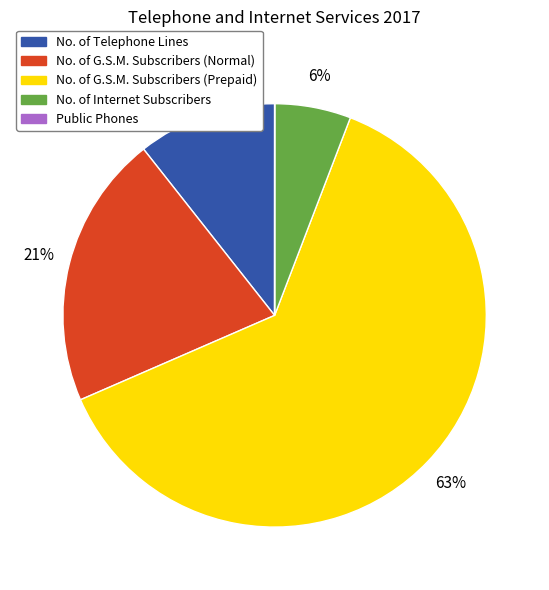

Is No. of G.S.M. Subscribers (Prepaid) the majority of the pie?

Yes